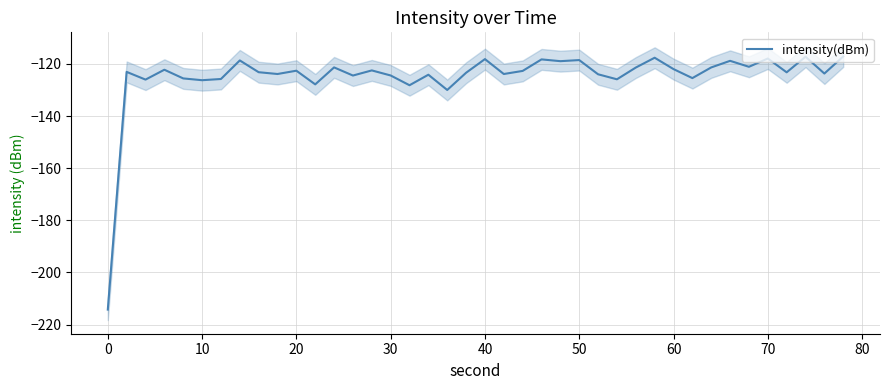

Reading right to left, what are all the values shown in this chart?

-117.1	-123.7	-117.2	-123.2	-117.9	-121.1	-118.8	-121.3	-125.4	-122.0	-117.6	-121.4	-125.9	-124.0	-118.5	-118.9	-118.3	-122.7	-123.9	-118.1	-123.4	-130.0	-124.1	-128.2	-124.4	-122.5	-124.5	-121.3	-127.8	-122.6	-123.9	-123.2	-118.7	-125.8	-126.2	-125.6	-122.2	-126.0	-123.1	-214.2